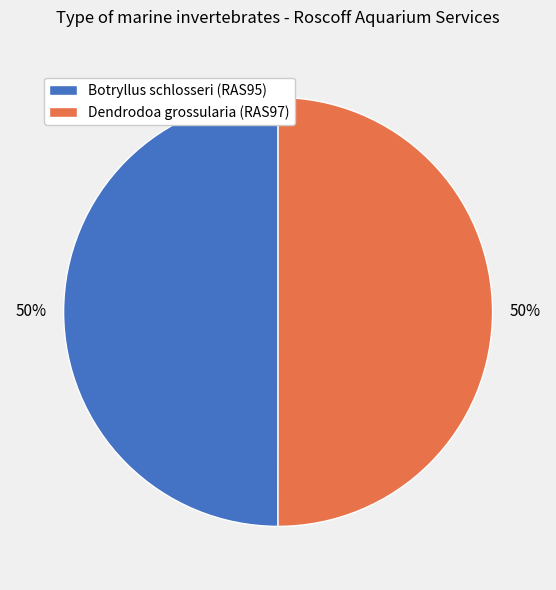

What percentage is the Botryllus schlosseri (RAS95) slice, to the nearest percent?

50%